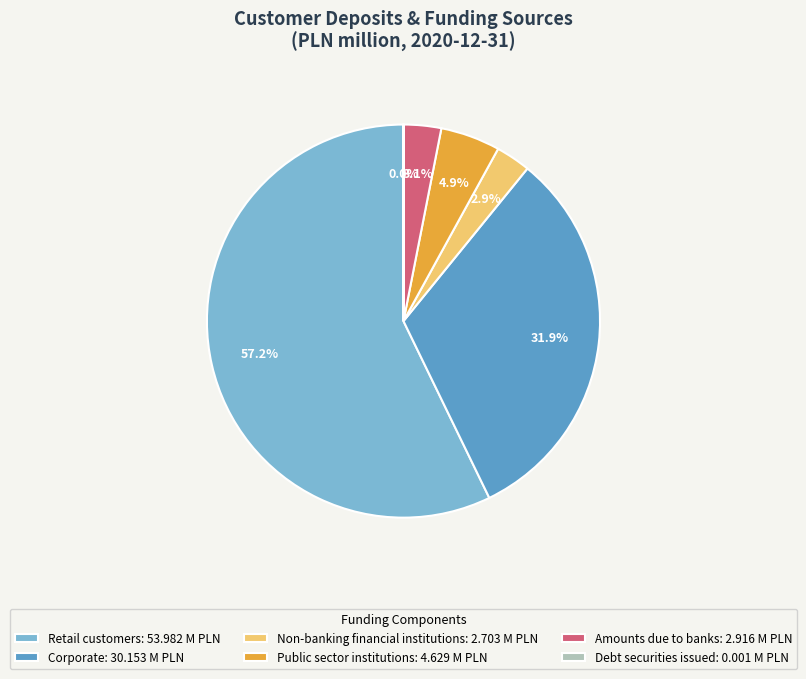

True or false: Non-banking financial institutions accounts for 3% of the total.

True